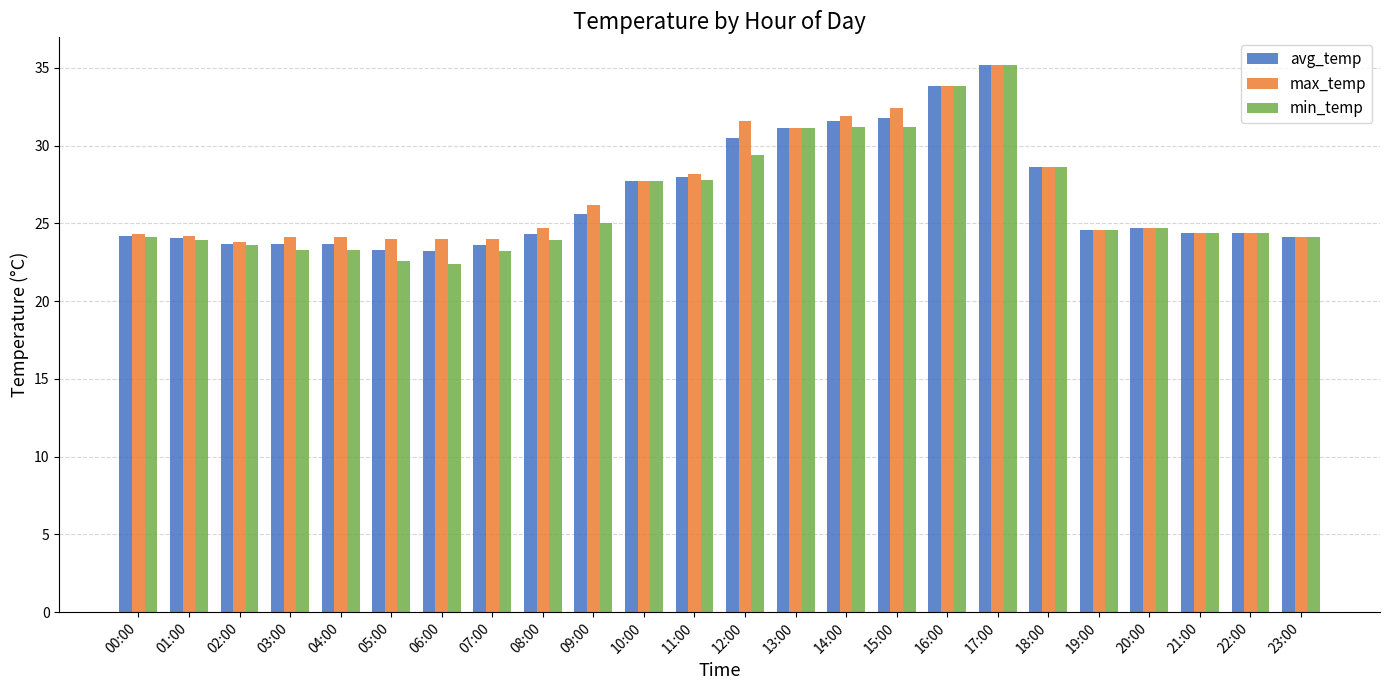

What is the greatest value displayed?

35.2